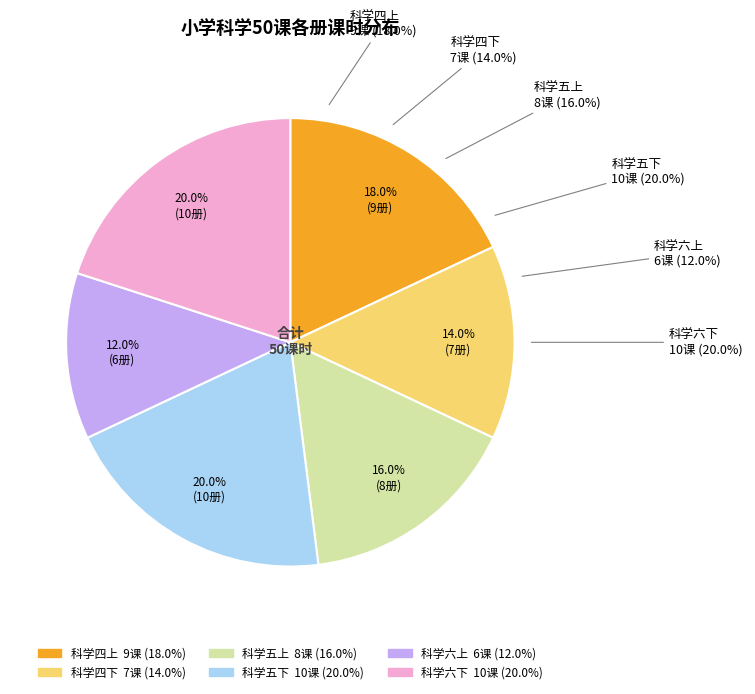

To the nearest percent, what percentage of the pie is 科学五下?

20%